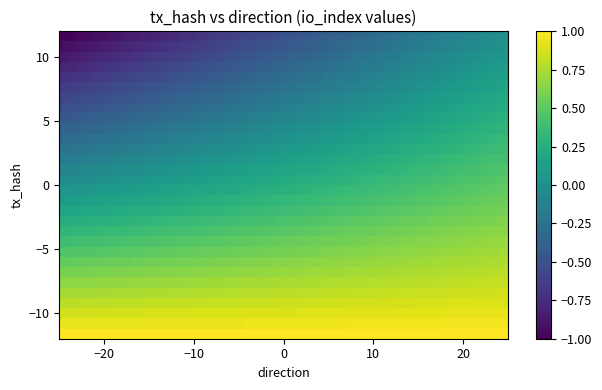

At which category is the sum across all series the highest?

1